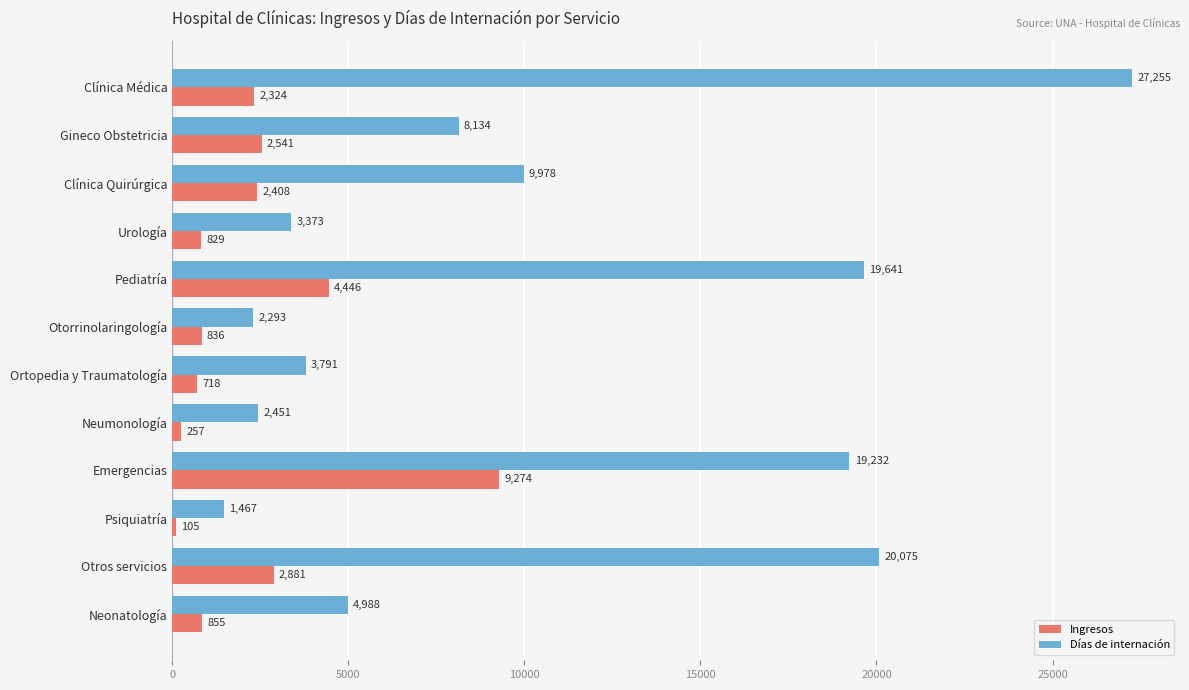

What are all the series names shown in the legend?

Ingresos, Días de internación